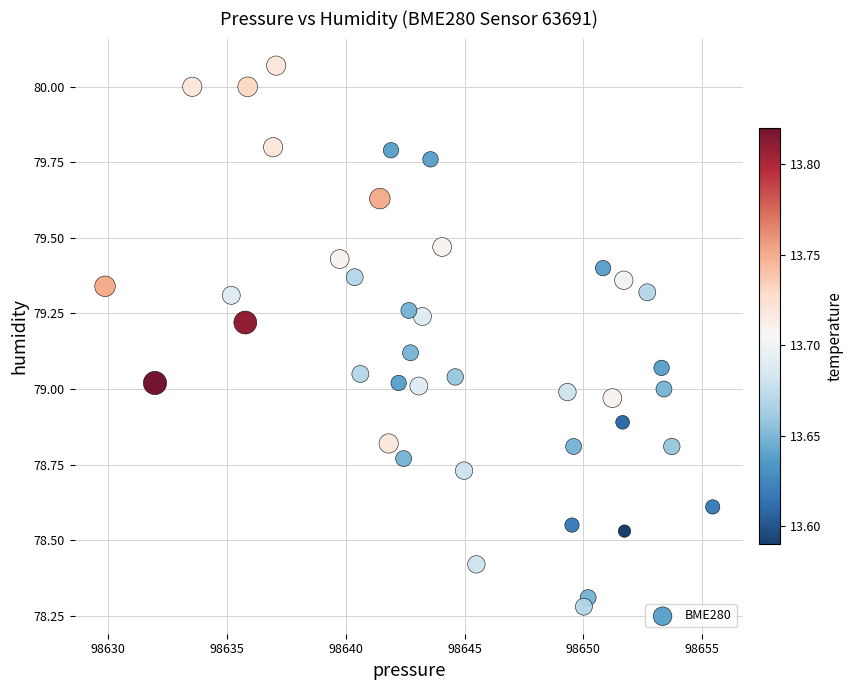

What is the range of Y values (max minus min)?

1.8